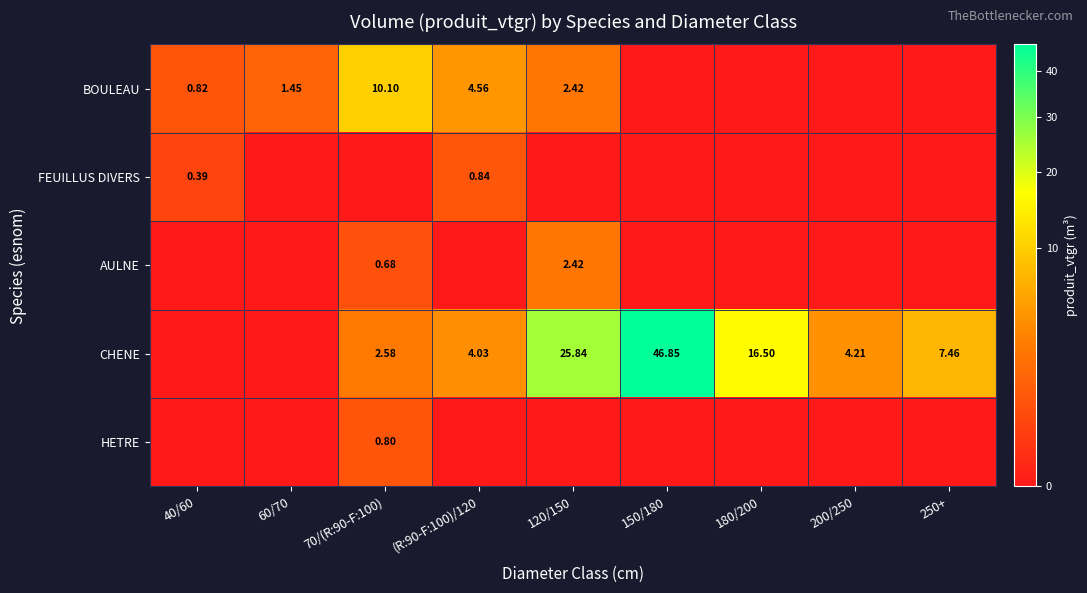

Is the value of BOULEAU at 40/60 greater than the value of AULNE at 120/150?

No